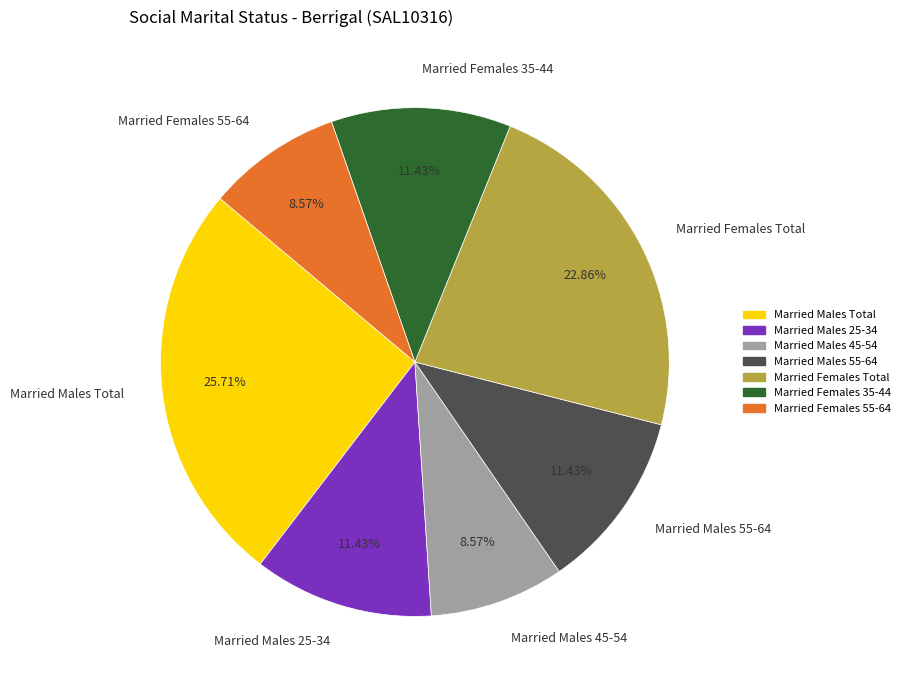

To the nearest percent, what is the difference between the largest and smallest slice percentages?

17%